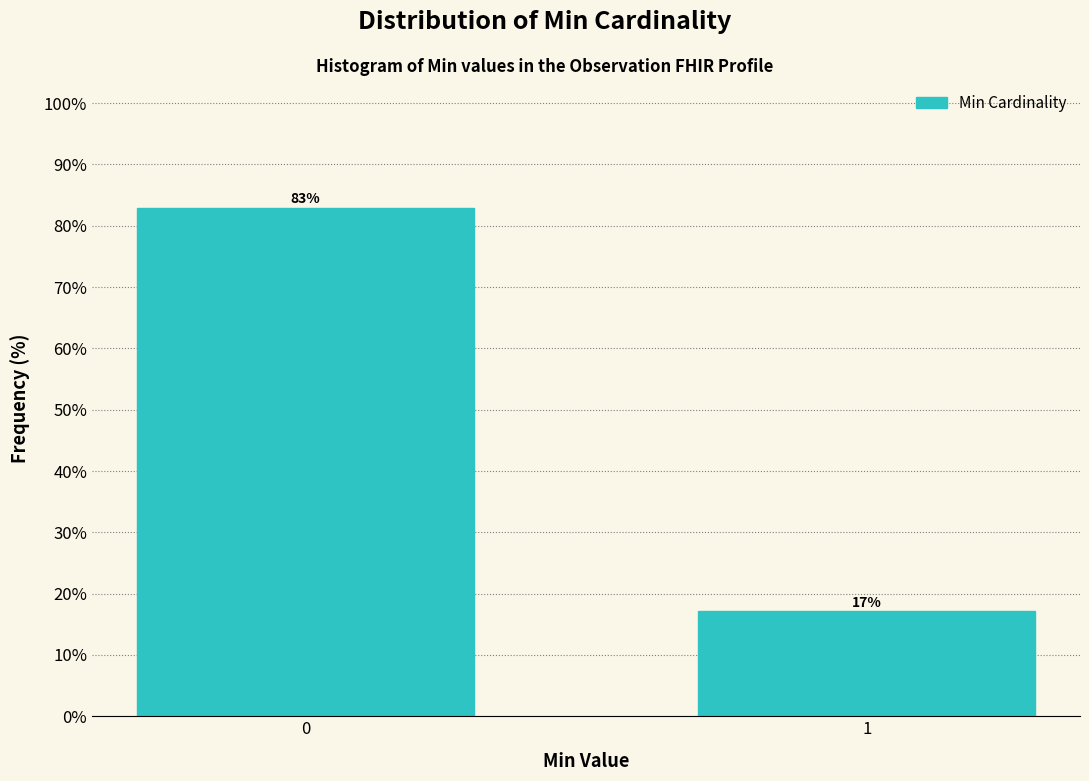

What is the value of the 1st bar from the left?

82.9